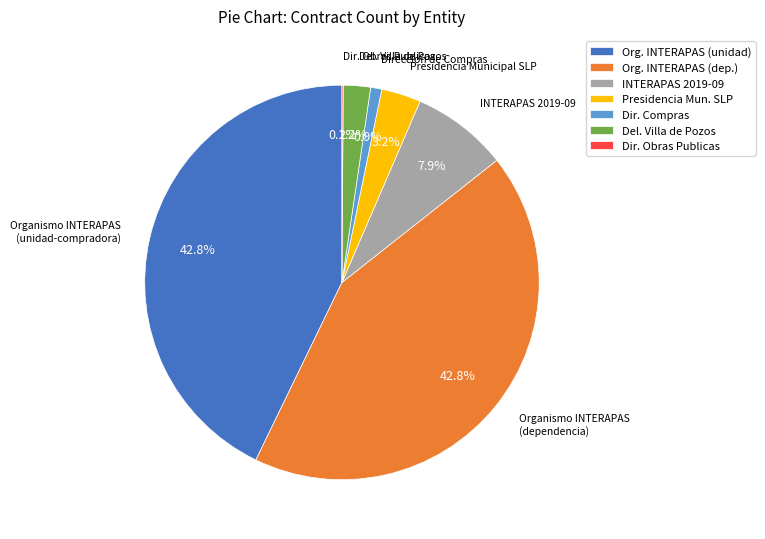

Is the sum of Org. INTERAPAS (unidad) and Dir. Compras greater than half?

No